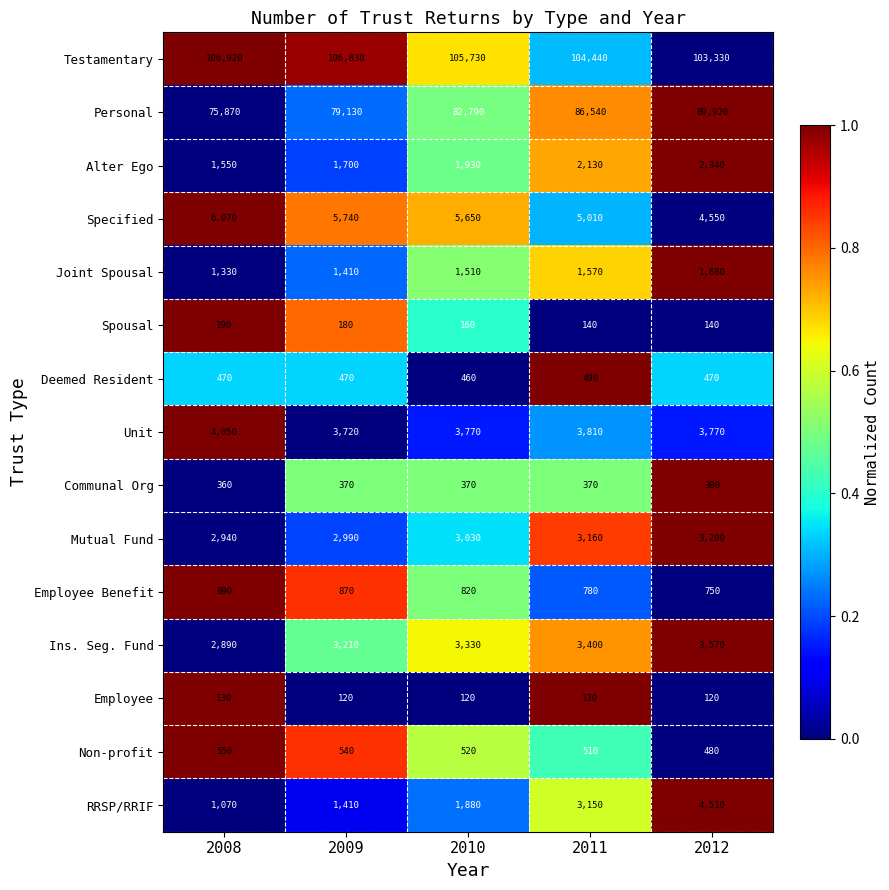

What is the average value of the Unit series?

3824